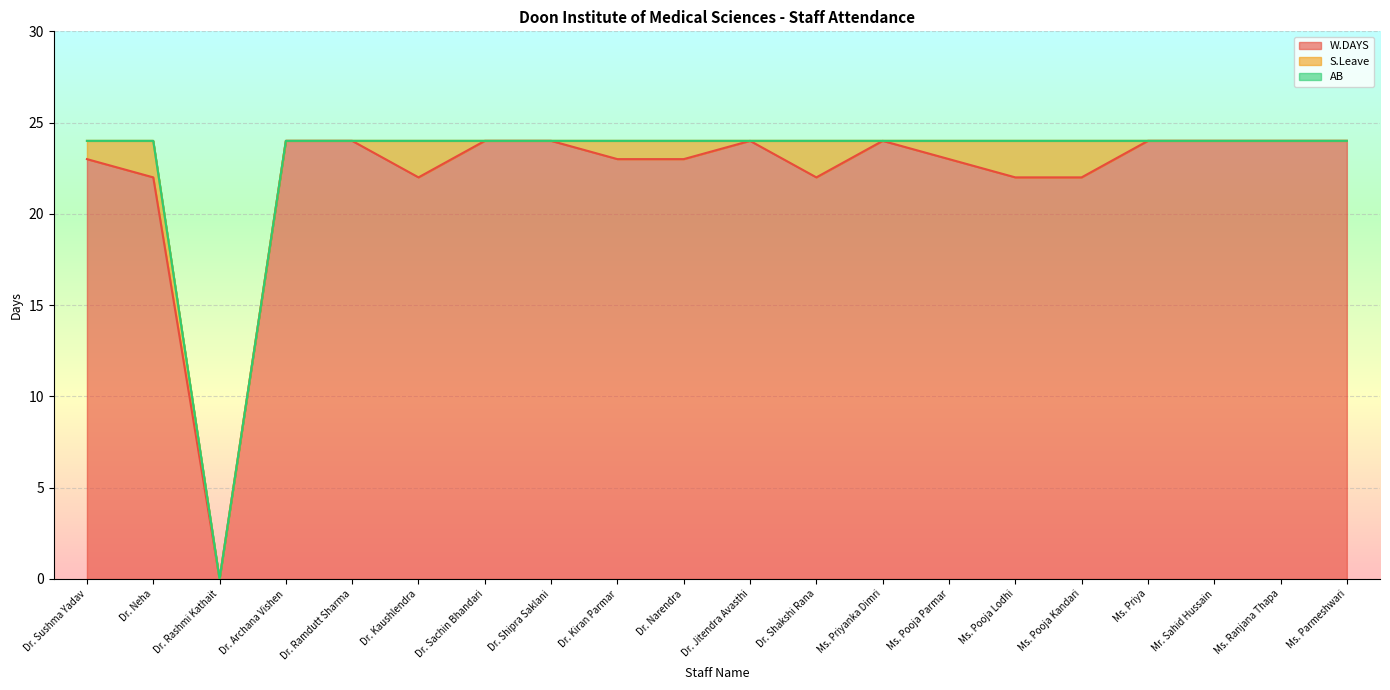

What is the difference between the S.Leave values at Ms. Priya and Dr. Neha?

2